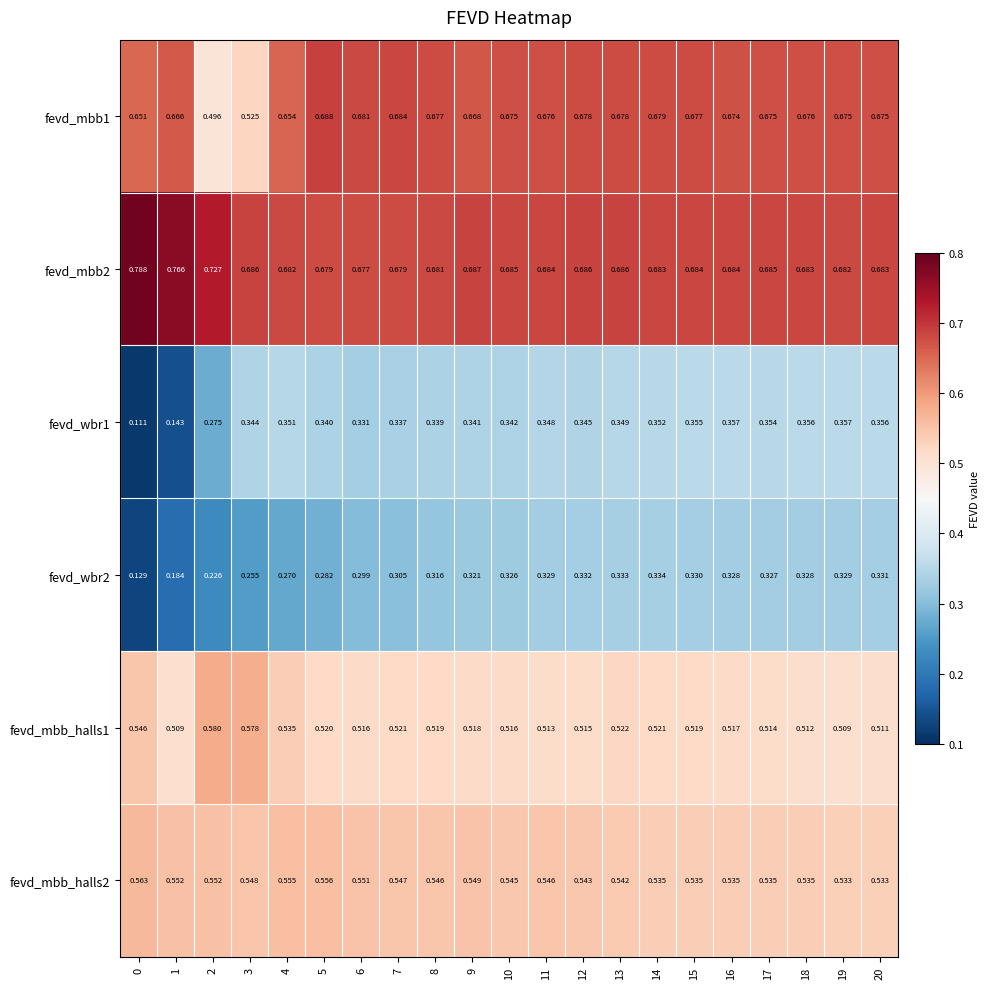

Is the value of fevd_wbr2 at 0 greater than the value of fevd_wbr1 at 5?

No